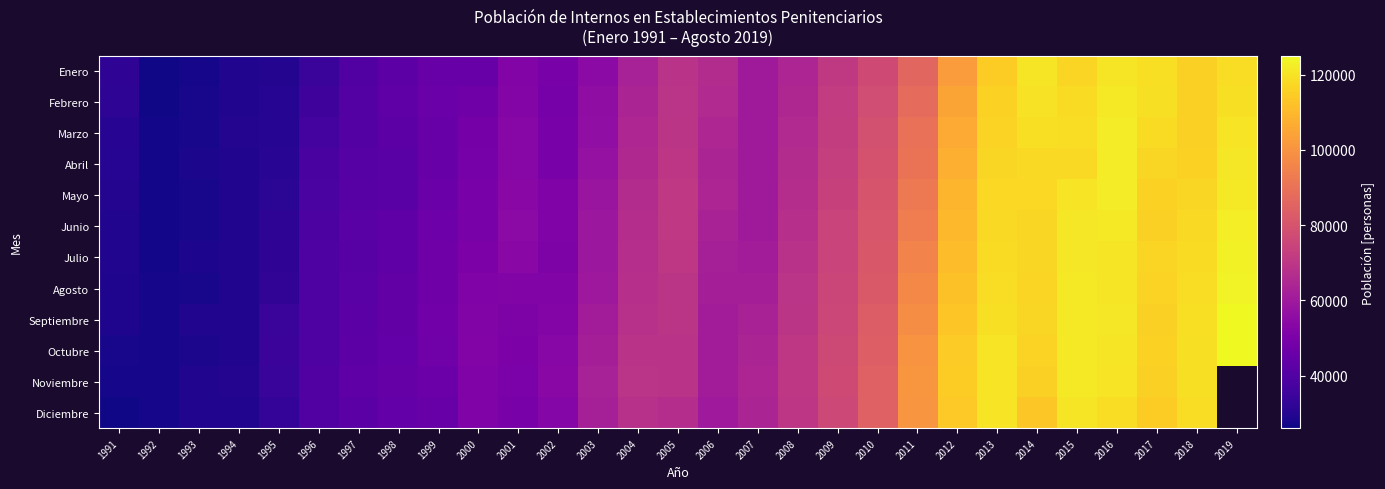

How many values in the Diciembre series exceed 63603?

13